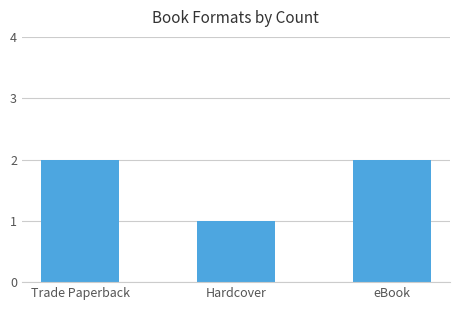

What is the smallest value displayed?

1